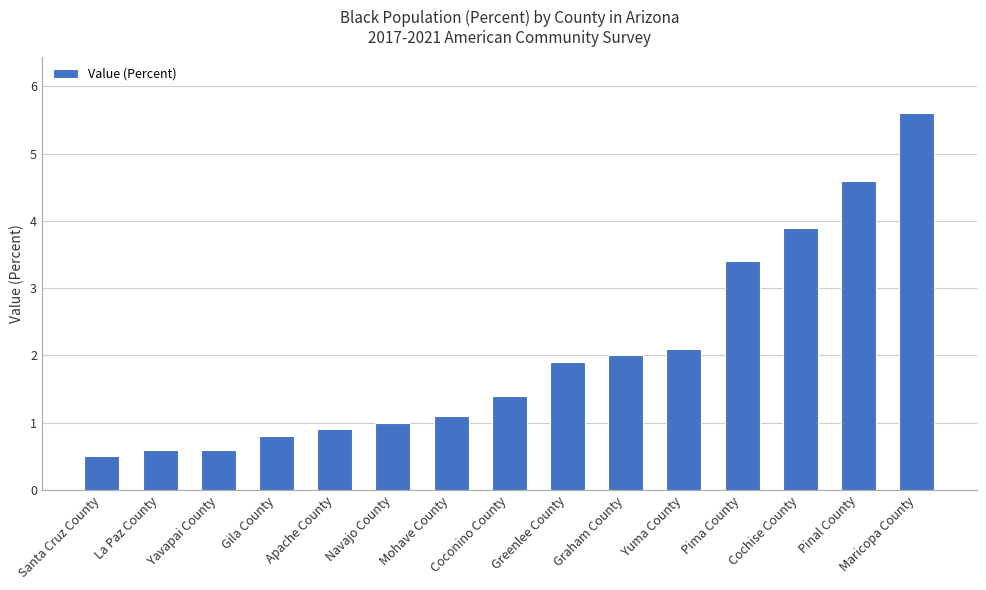

Are the bars grouped side by side (vs. stacked)?

No